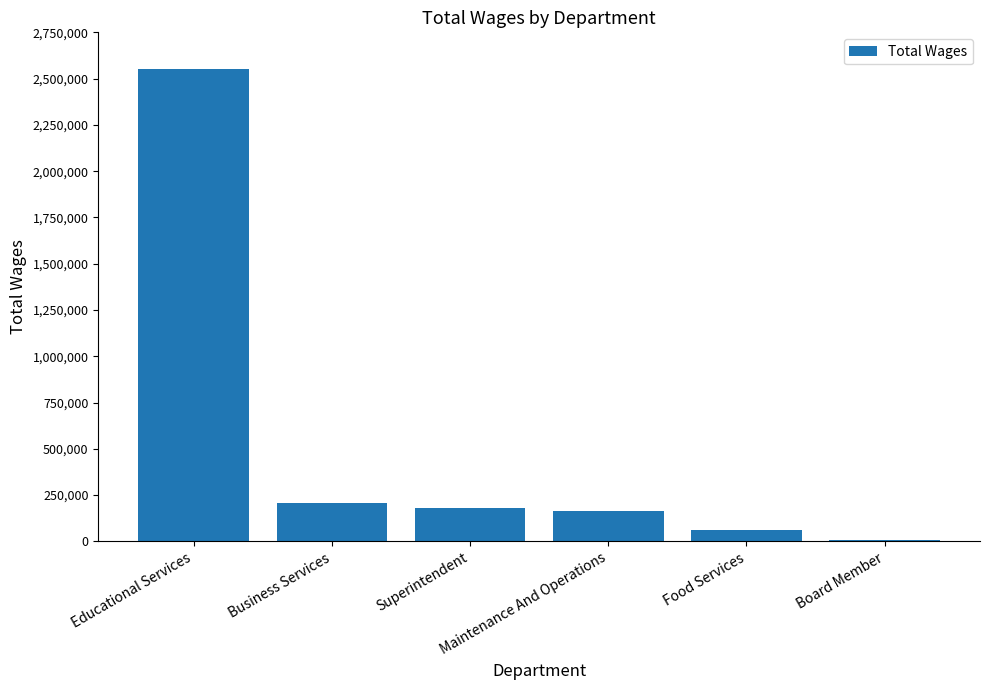

Are the bars horizontal?

No